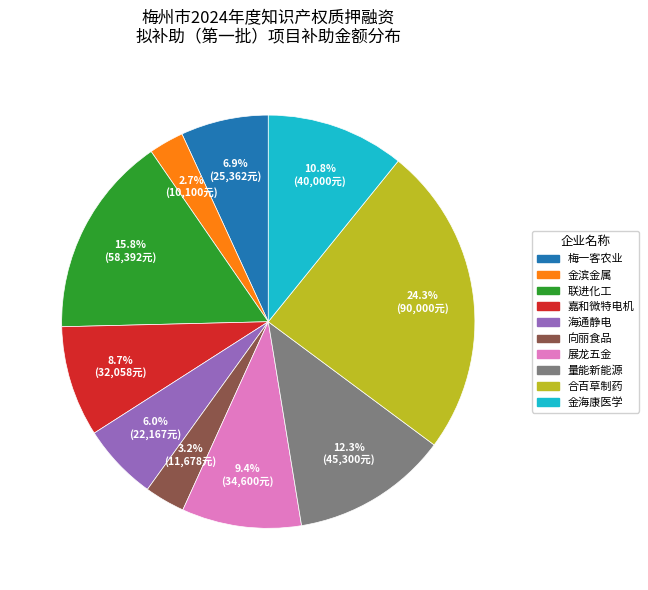

To the nearest percent, what is the average slice percentage?

10%